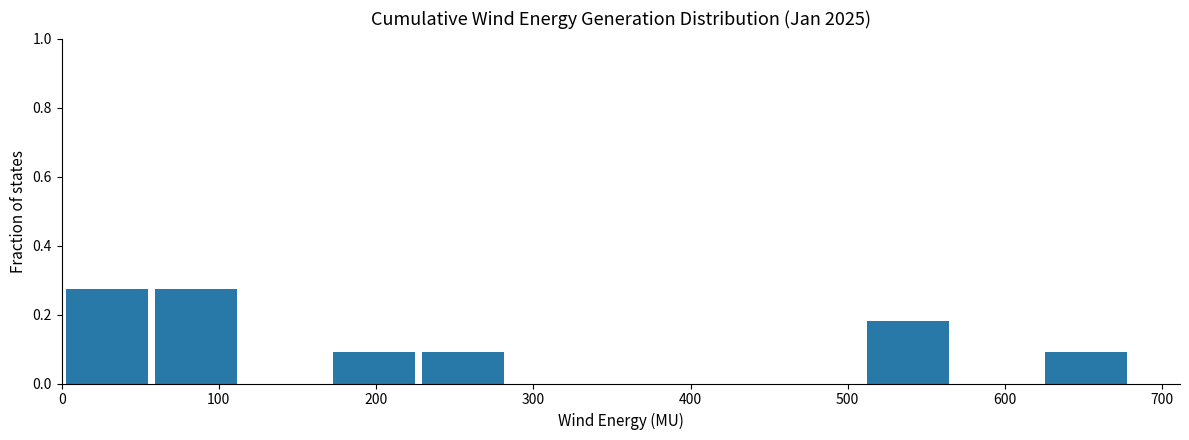

What is the height of the bar covering 60 to 120 on the x-axis? Neither the bar edges nor the heights are printed on the chart, so give them approximately, as read against the axes.

0.28